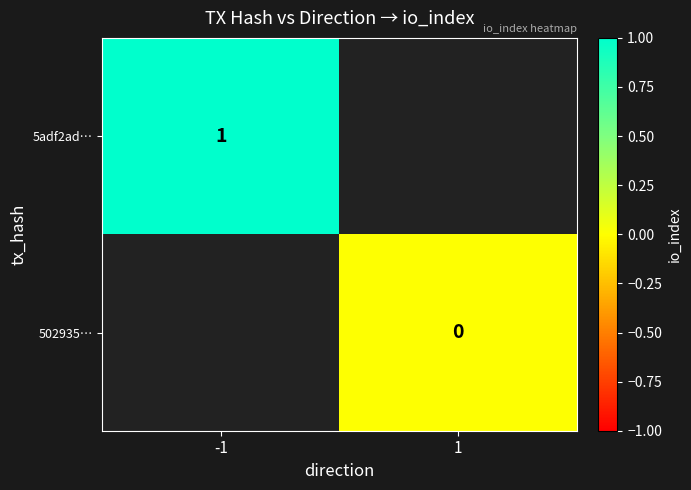

What is the lowest value of the 5adf2ad… series?

1.0